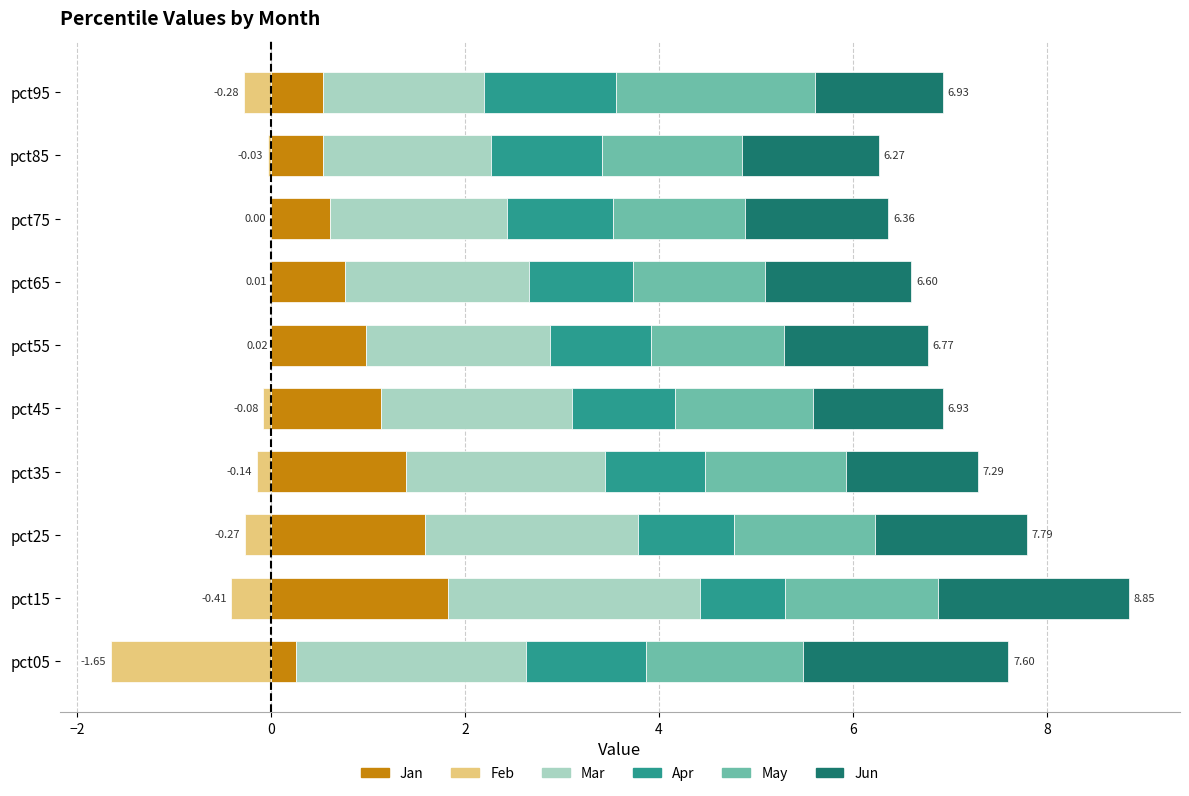

How many bars are there in total?

60